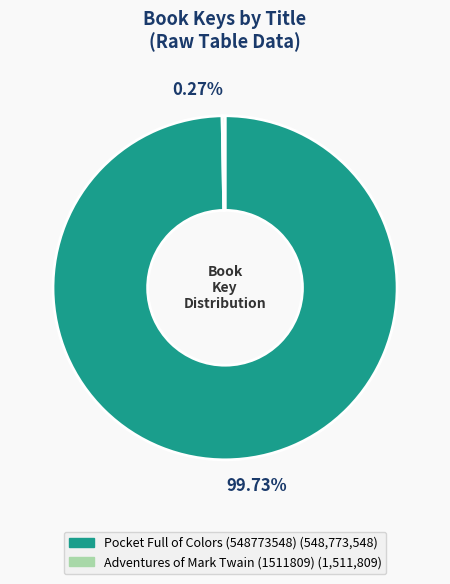

Is there any slice that represents more than half of the pie?

Yes